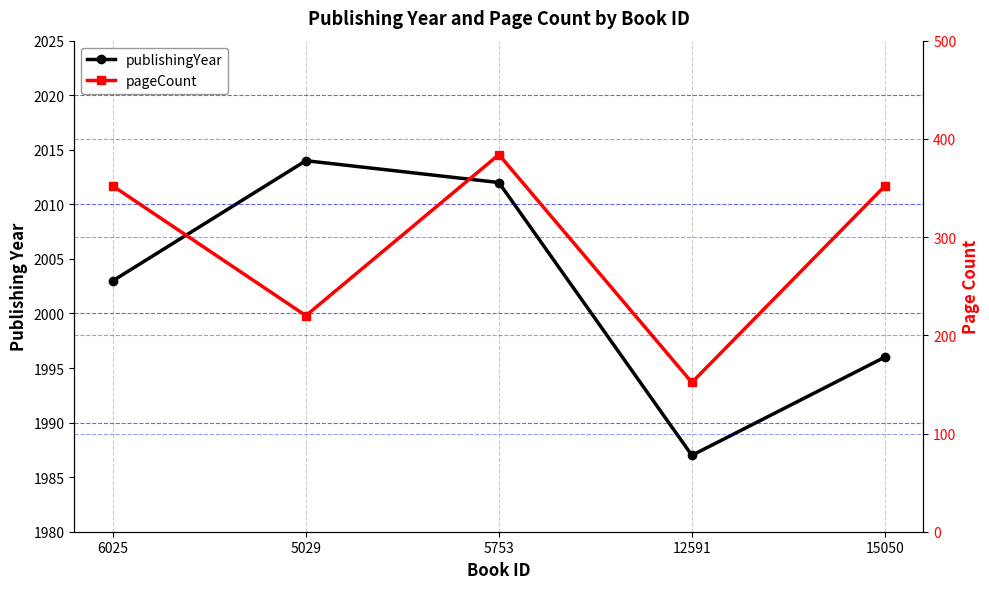

What is the difference between the maximum and second lowest values in the publishingYear series?

18